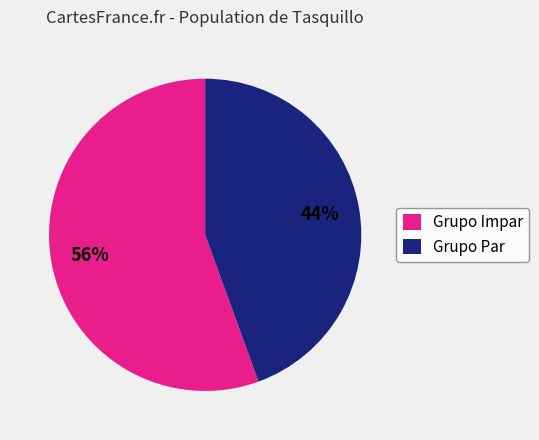

Which slice is the smallest?

Grupo Par